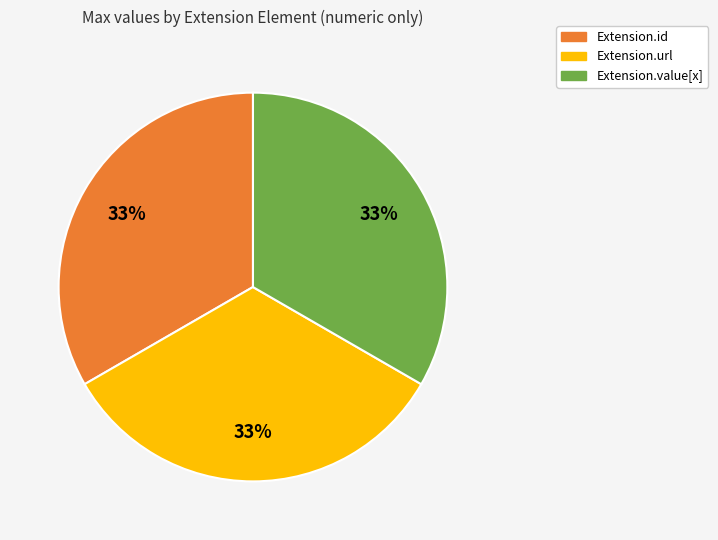

Is there any slice that represents more than half of the pie?

No